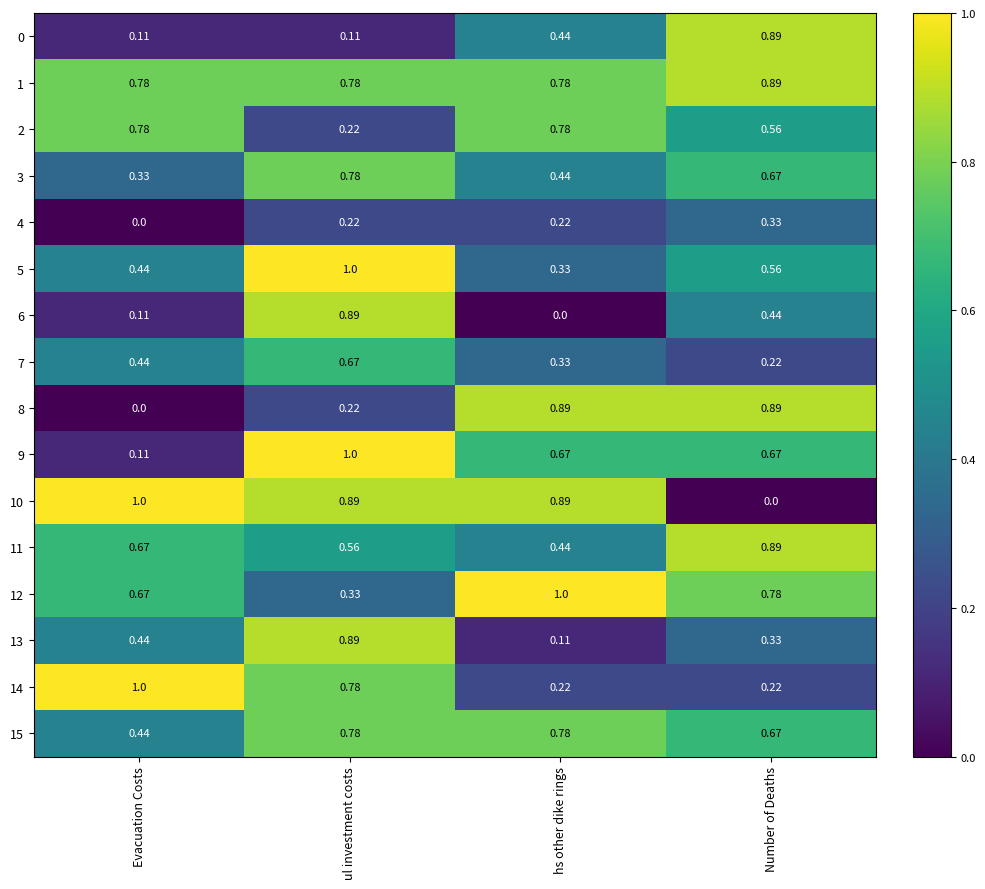

Which category has the lowest value in the 5 series?

hs other dike rings